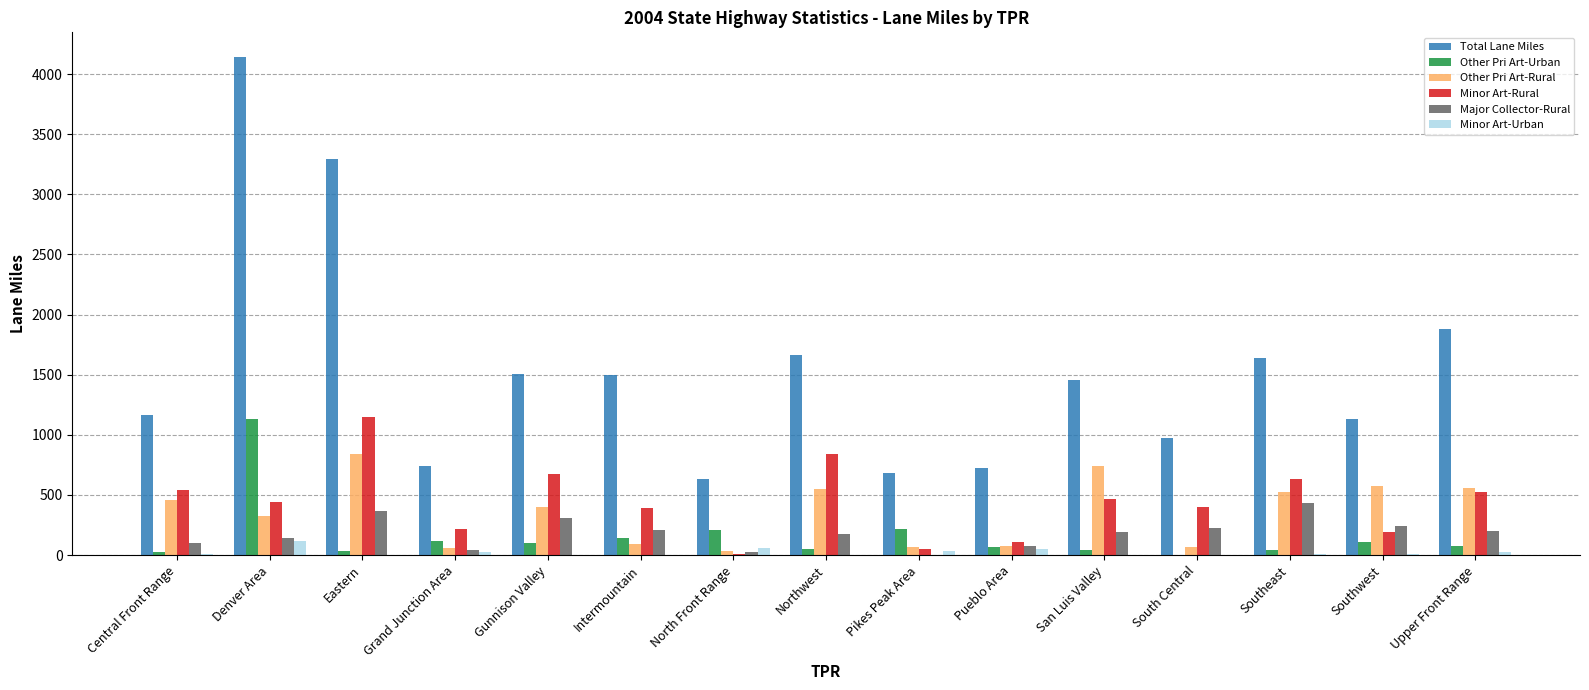

Which category has the highest value in the Minor Art-Rural series?

Eastern